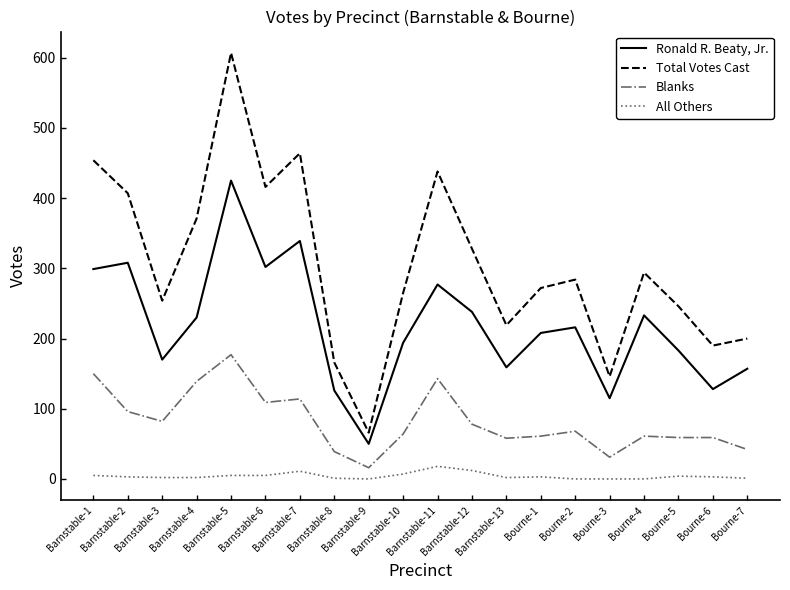

How many categories are shown in the chart?

20